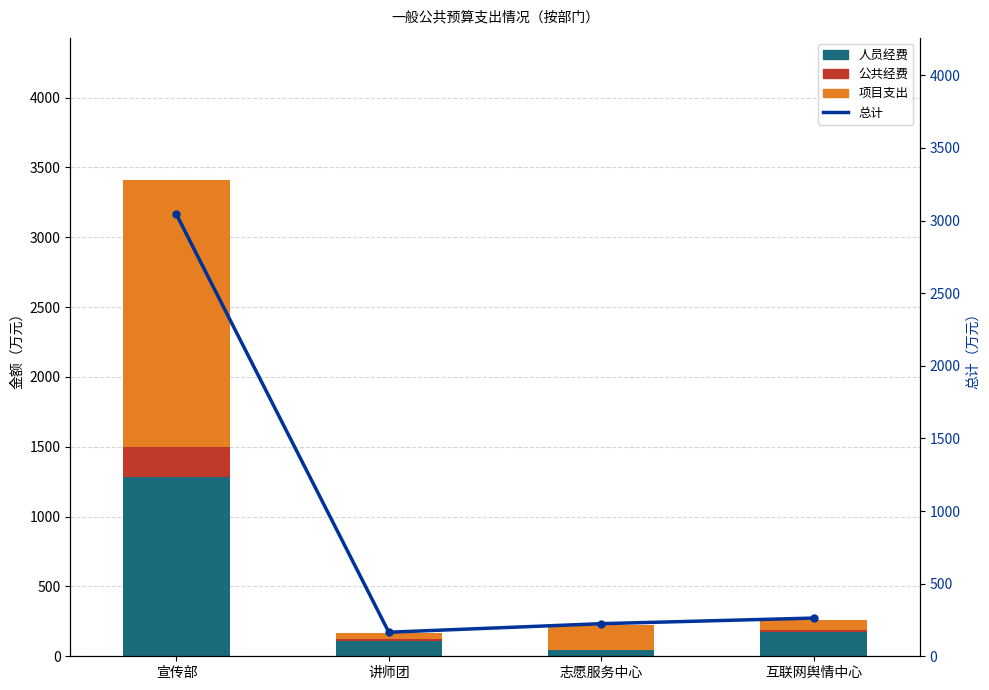

What is the difference between the maximum and minimum values in the 总计 series?

2877.1